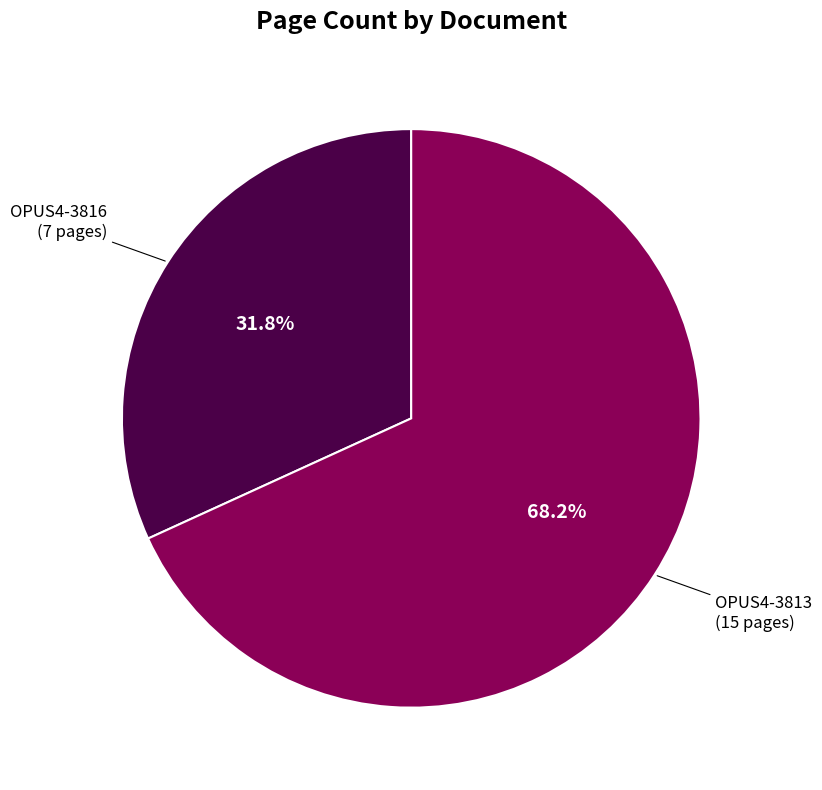

What percentage is the OPUS4-3816 slice, to the nearest percent?

32%